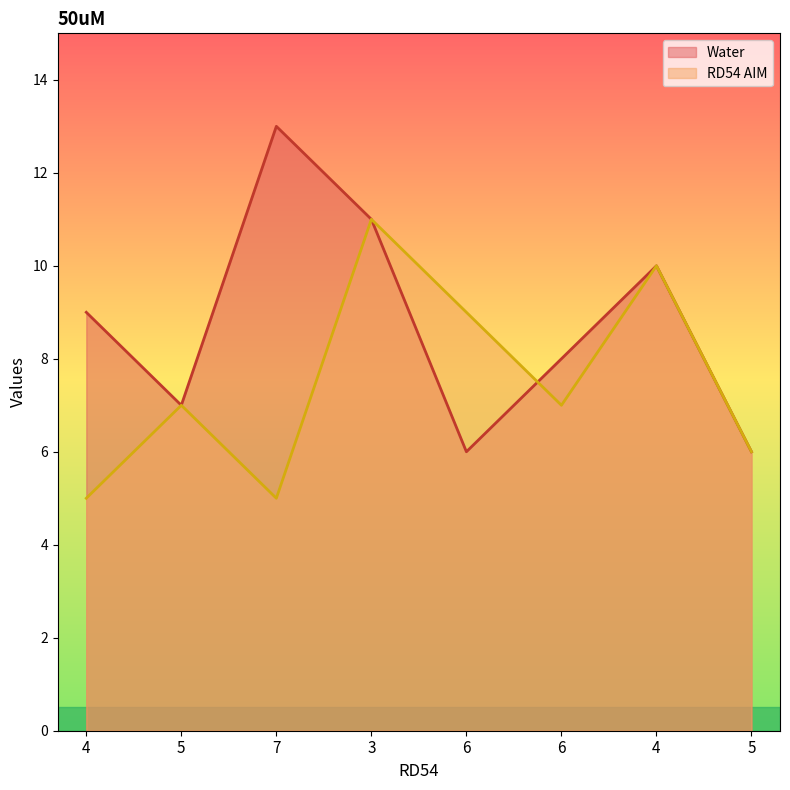

Is the value of Water at 6 greater than the value of RD54 AIM at 4?

Yes